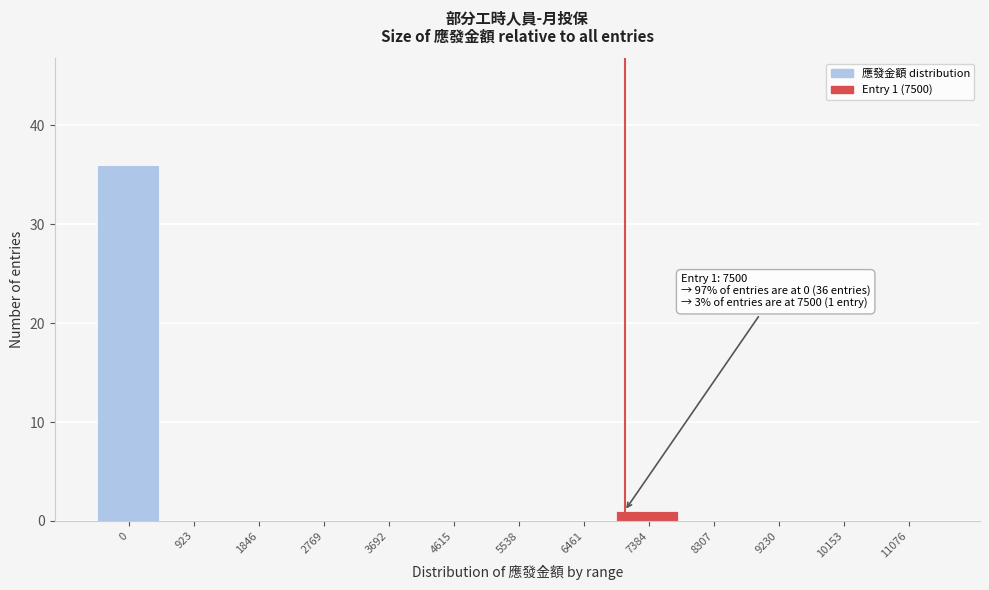

Reading right to left, transcribe all the data shown in this chart.

11076=0	10153=0	9230=0	8307=0	7384=1	6461=0	5538=0	4615=0	3692=0	2769=0	1846=0	923=0	0=36